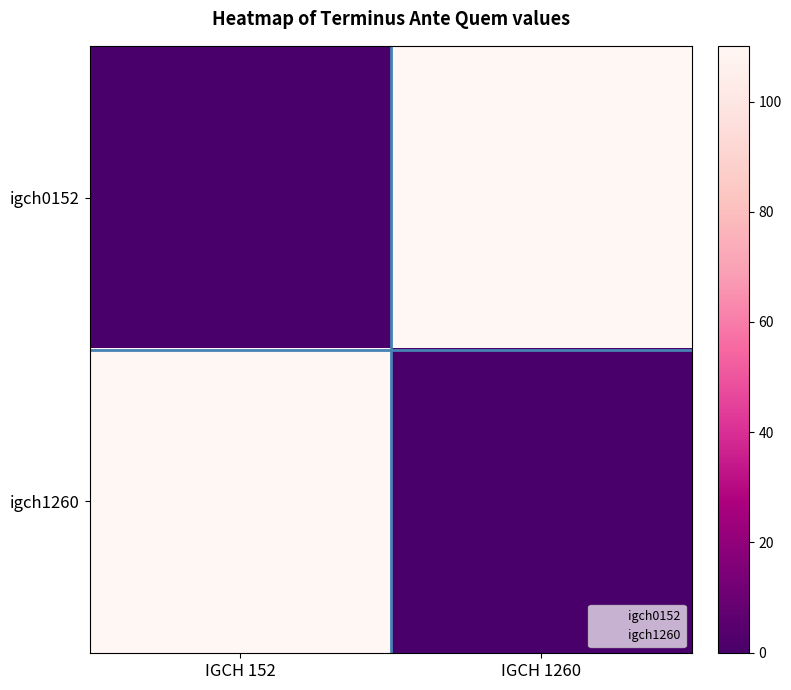

Rank the series by their maximum value, from highest to lowest.

igch0152, igch1260